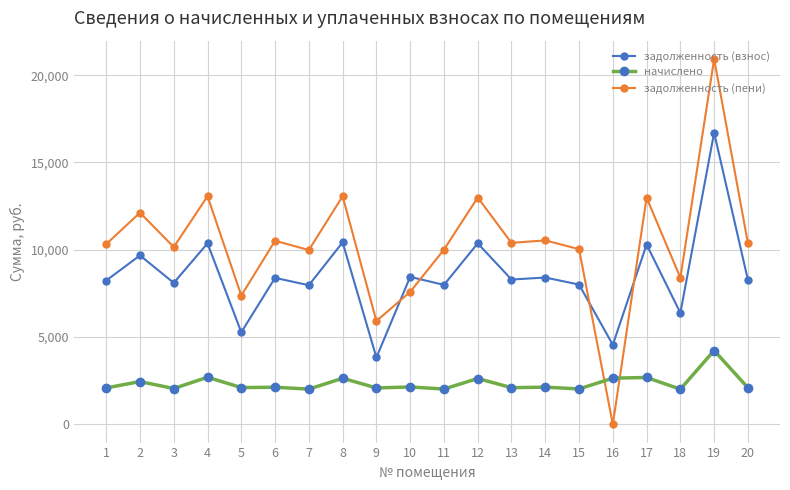

What is the total value across all series at 3?

20306.6